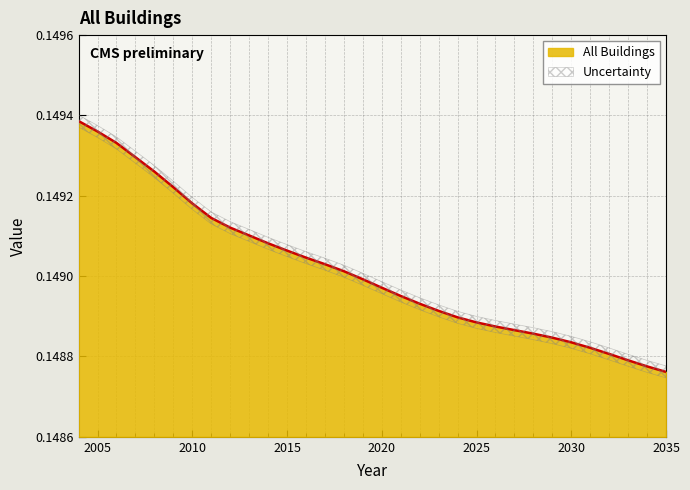

What is the value of the 32nd point from the left?

0.1